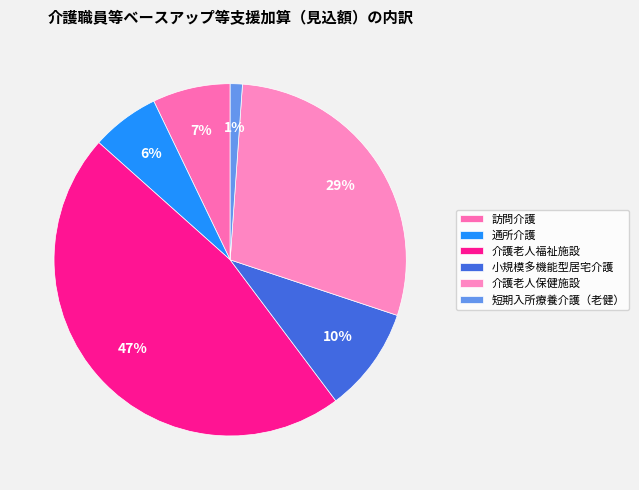

How many slices are in this pie chart?

6